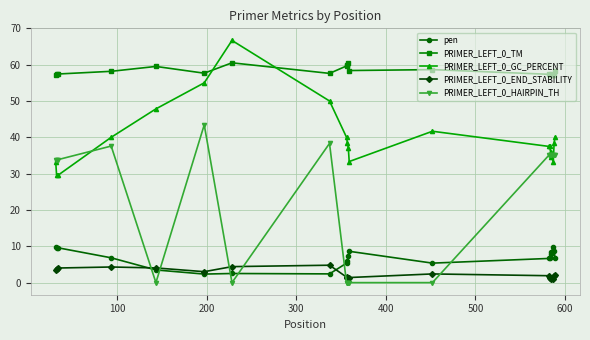

True or false: PRIMER_LEFT_0_HAIRPIN_TH and PRIMER_LEFT_0_TM cross at least once.

False